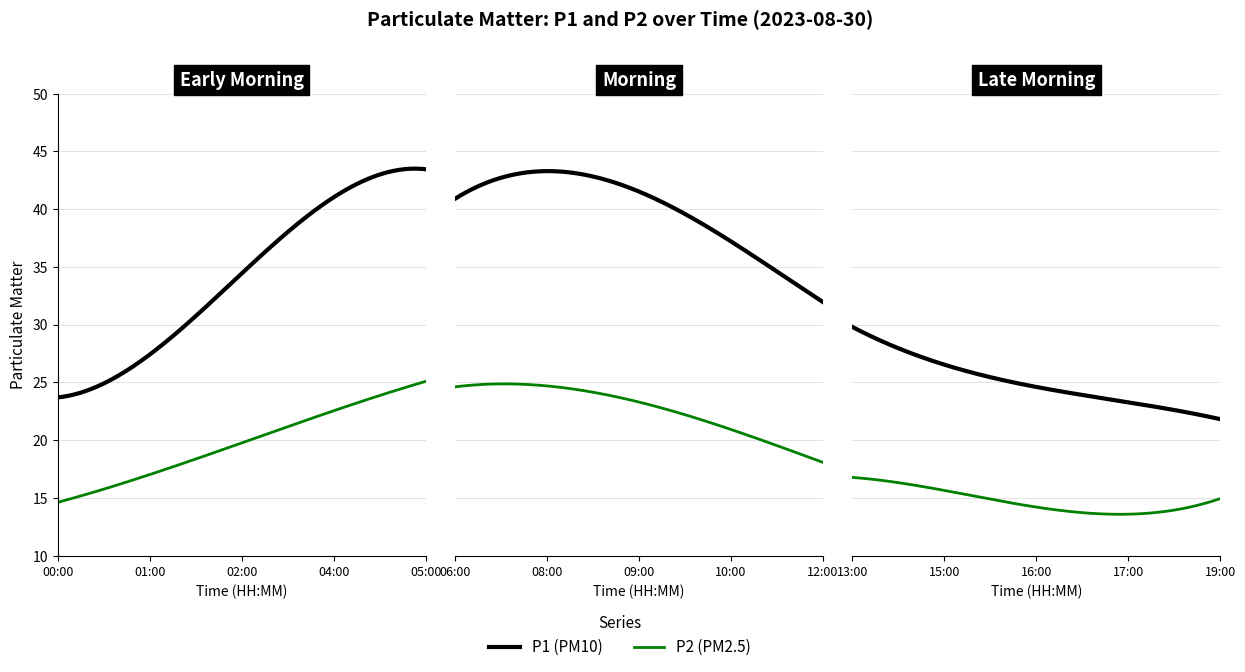

The value of P2 at 12:00 is 18.2. True or false?

True